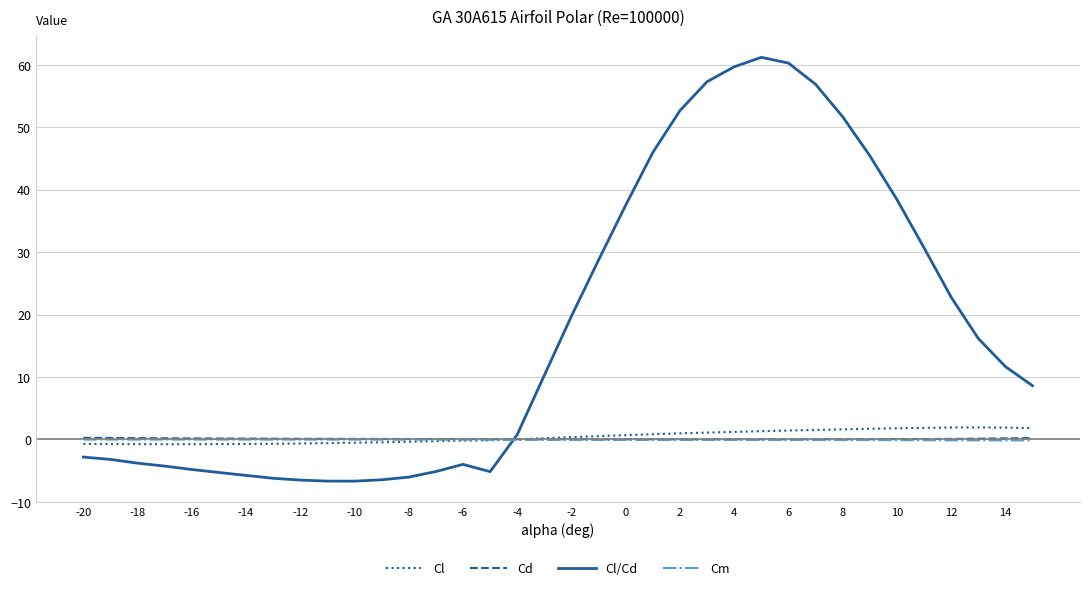

What is the maximum value for Cl/Cd?

61.2